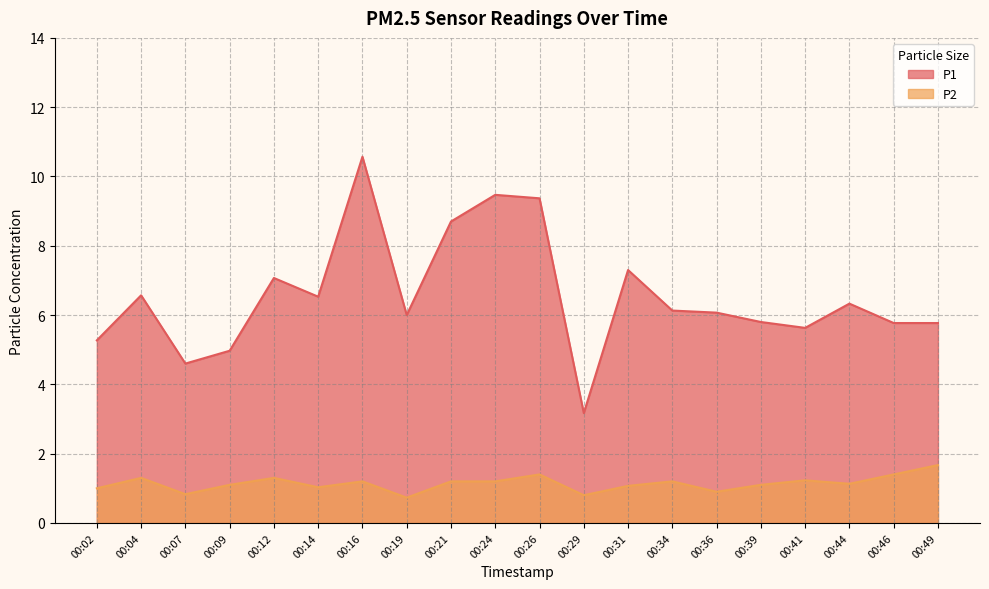

At which category does P2 reach its first local peak?

00:04